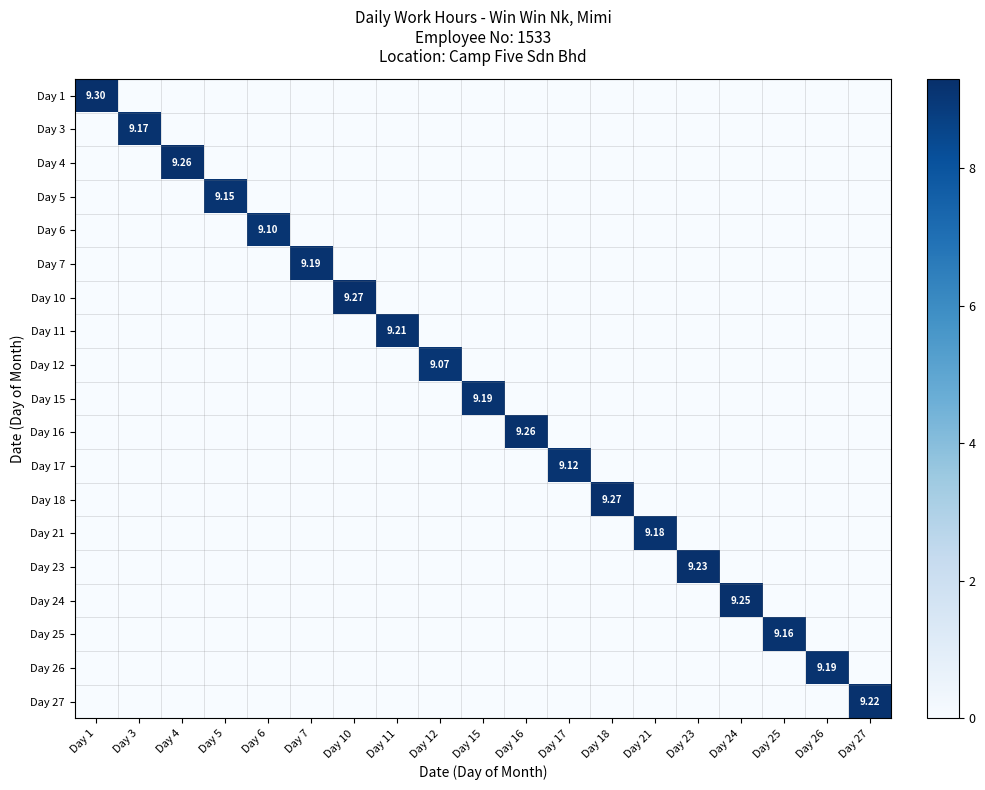

Which series has the largest range (max minus min)?

Day 1